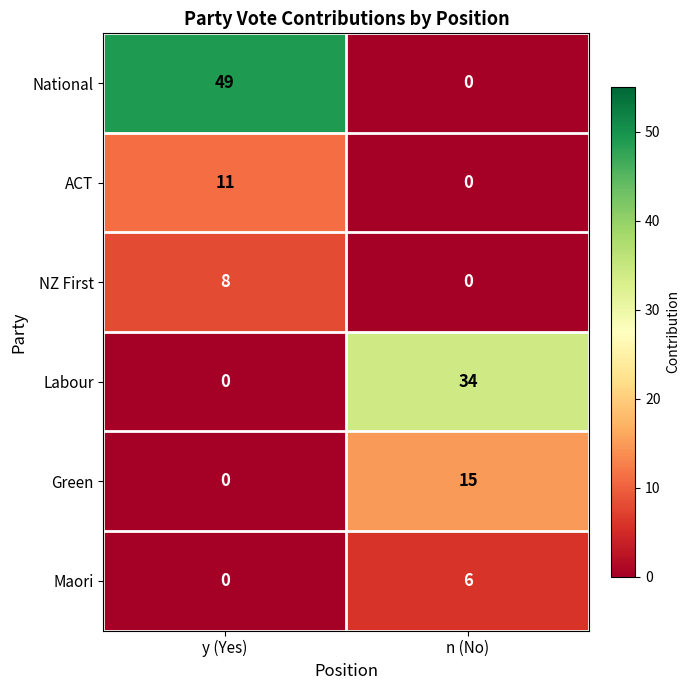

Rank the categories by National value from highest to lowest.

y (Yes), n (No)